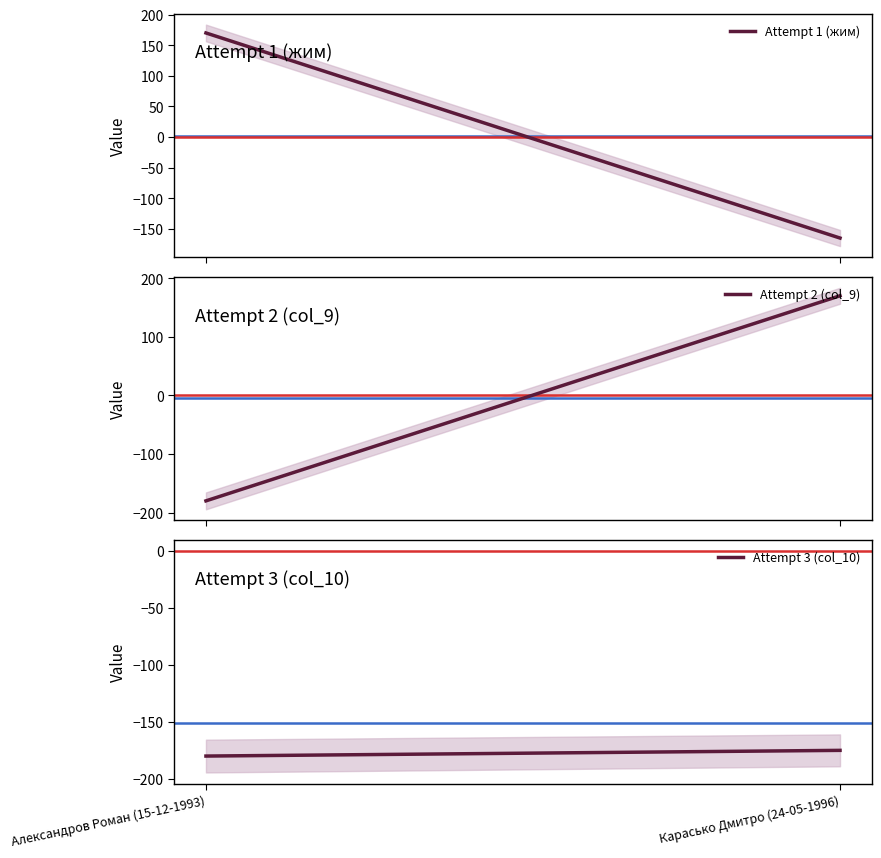

List the labels in order of Attempt 3 (col_10) value, smallest first.

Александров Роман (15-12-1993), Карасько Дмитро (24-05-1996)